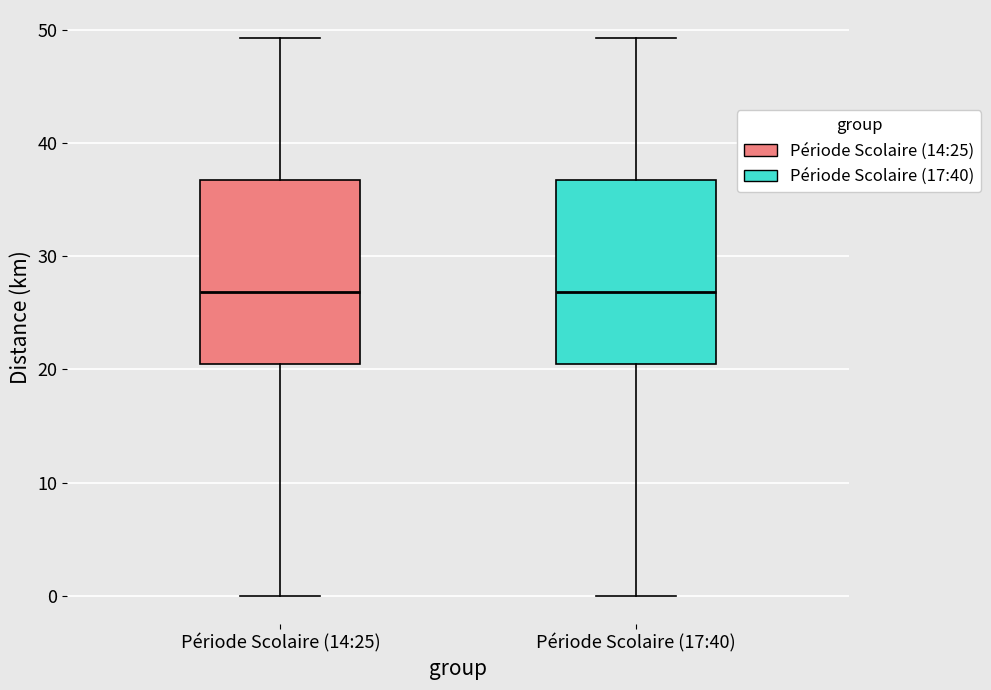

Reading left to right, transcribe this box plot: for each box, give where its median line is, the range the box spans, and where its two whiskers end, as read against the y-axis. The values are not printed on the chart, so give them approximately, as read against the axis.

Période Scolaire (14:25): median 27, box 20 to 37, whiskers 0 to 49
Période Scolaire (17:40): median 27, box 20 to 37, whiskers 0 to 49